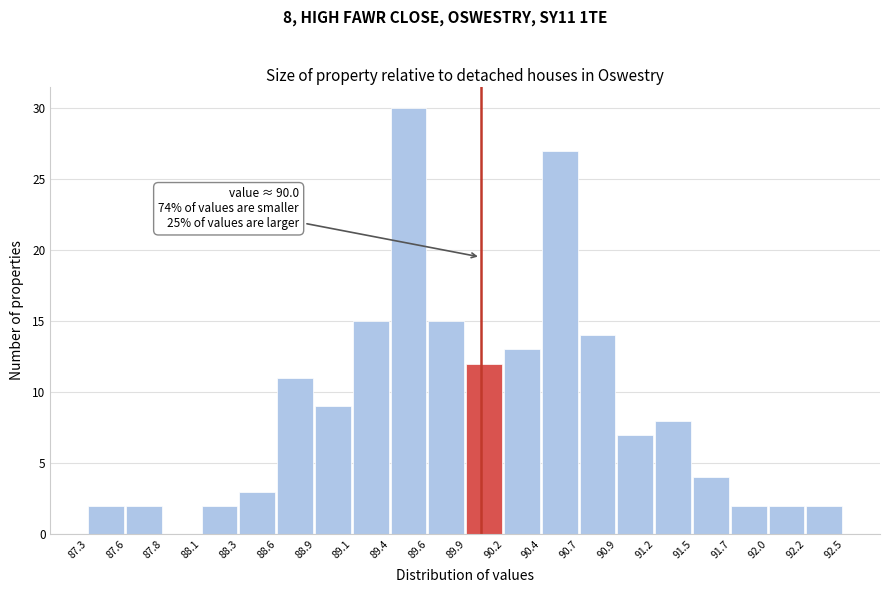

Over which range of the x-axis is the bar tallest?

89.4 to 89.6